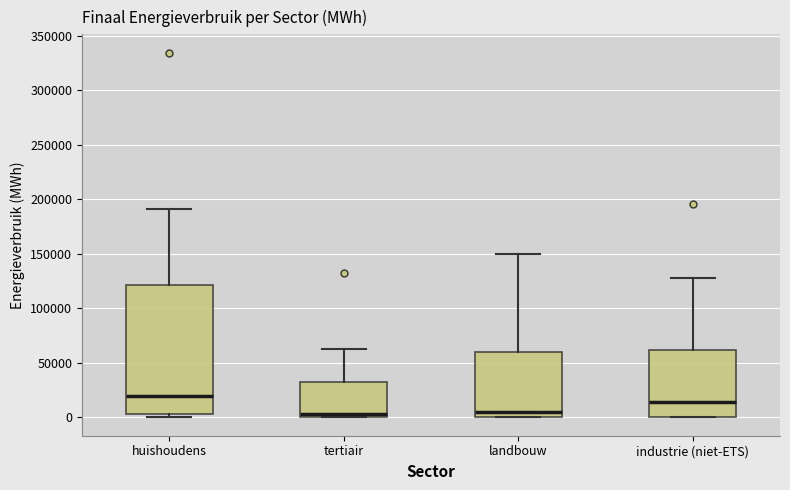

Reading left to right, read every box against the y-axis: the position of its median line, the range the box covers, and the ends of its whiskers. The values are not printed on the chart, so give them approximately, as read against the axis.

huishoudens: median 20000, box 5000 to 120000, whiskers 0 to 190000
tertiair: median 5000, box 0 to 30000, whiskers 0 to 60000
landbouw: median 5000, box 0 to 60000, whiskers 0 to 150000
industrie (niet-ETS): median 15000, box 0 to 60000, whiskers 0 to 130000